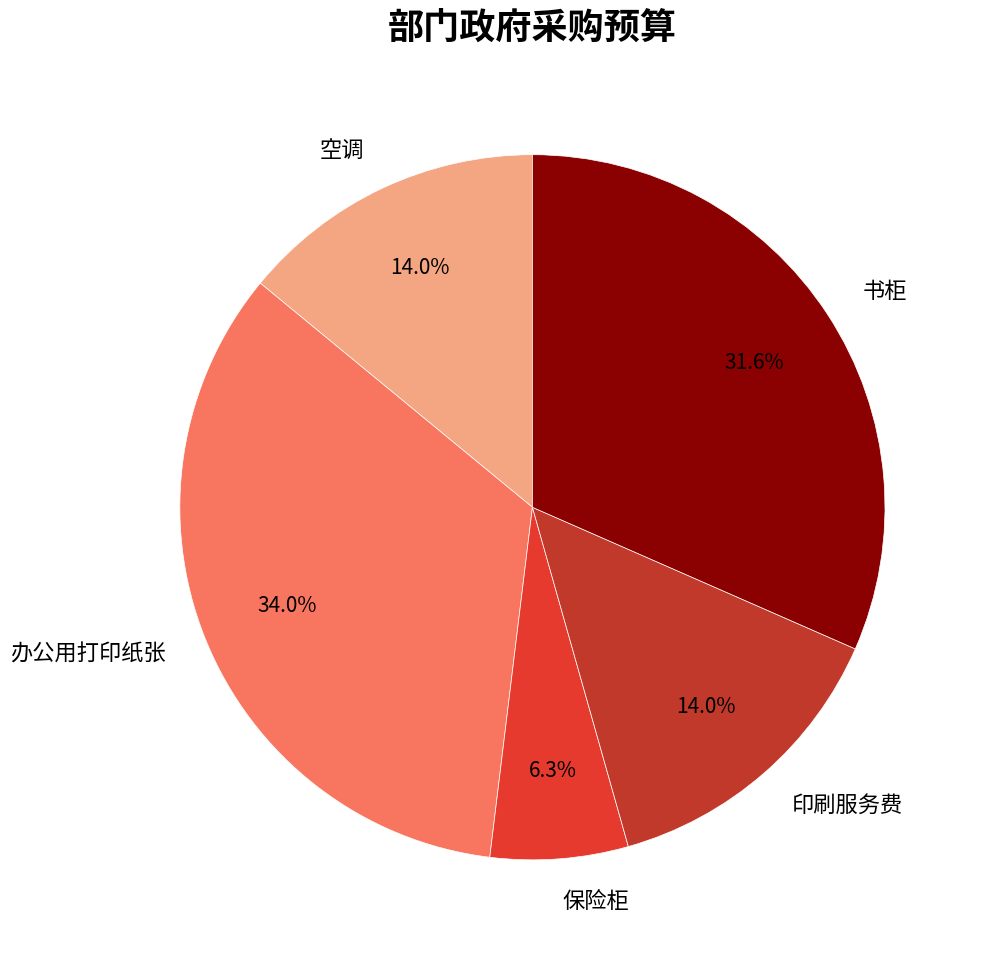

To the nearest percent, what portion does 印刷服务费 represent?

14%